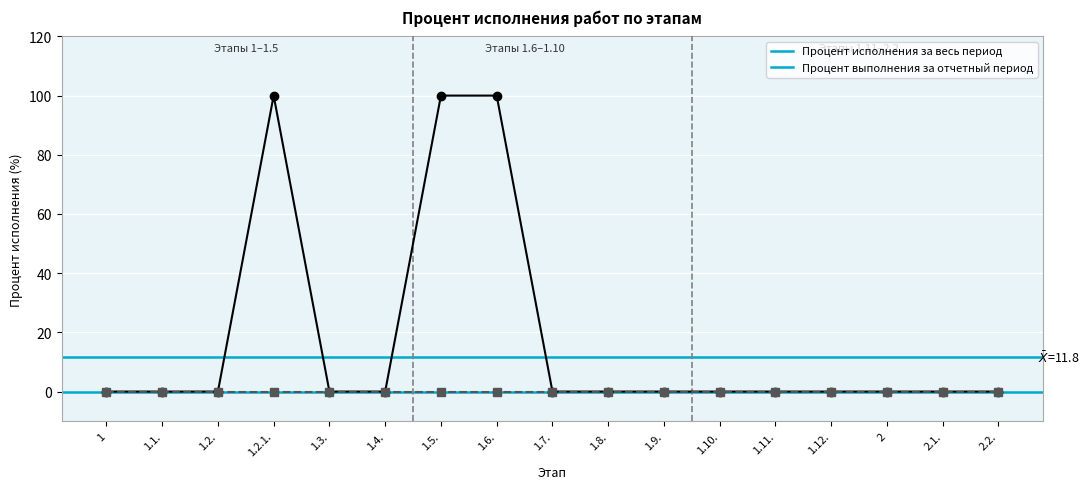

What is the total value across all series at 1.6.?

100